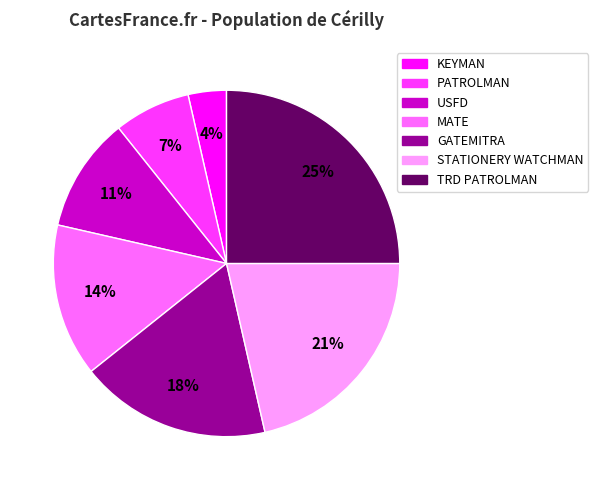

Does PATROLMAN represent more than half of the total?

No